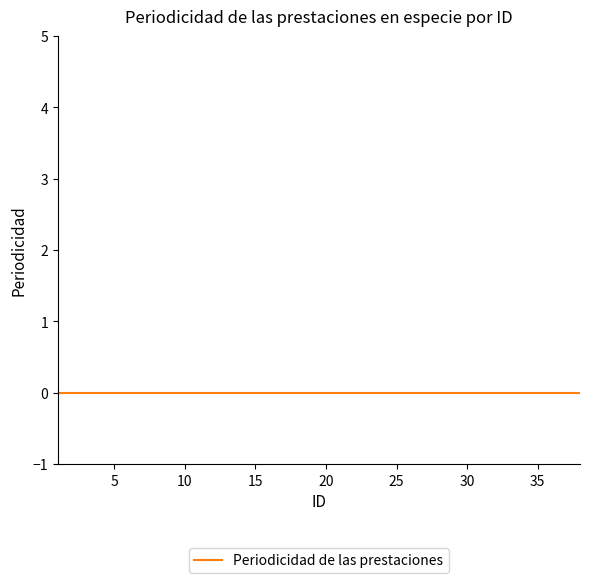

Which series has the largest total across all categories?

Periodicidad (ID as x)